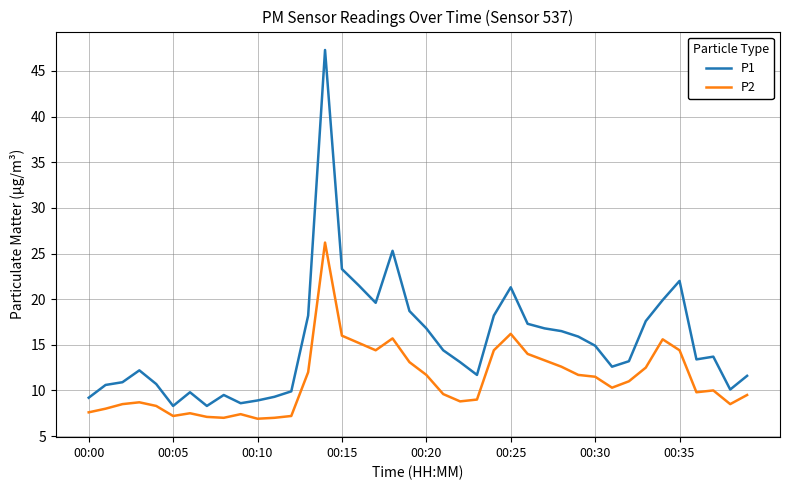

True or false: P2 and P1 intersect in this chart.

False